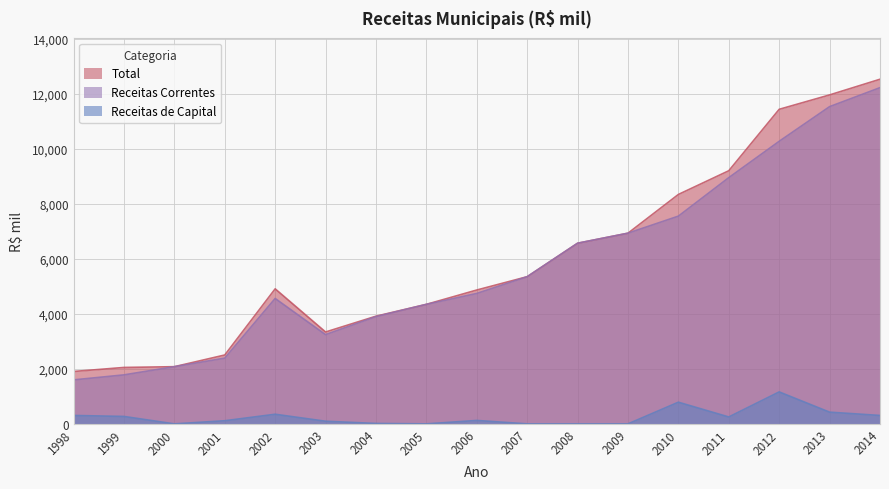

What is the difference between the second highest and minimum values in the Receitas Correntes series?

9933